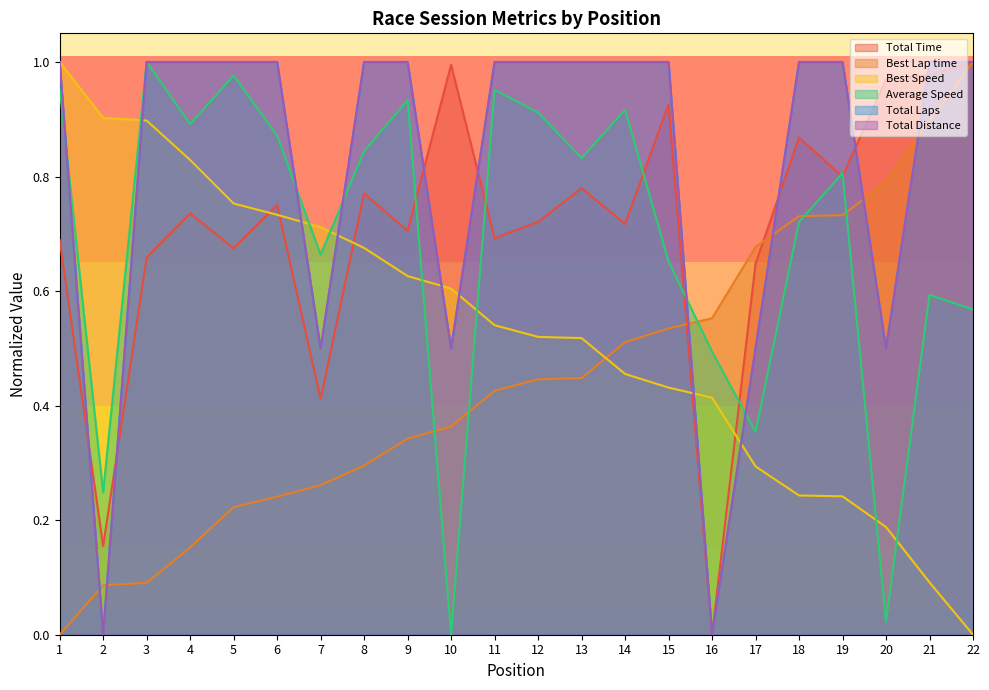

What is the difference between the maximum and minimum values in the Best Speed series?

1.0